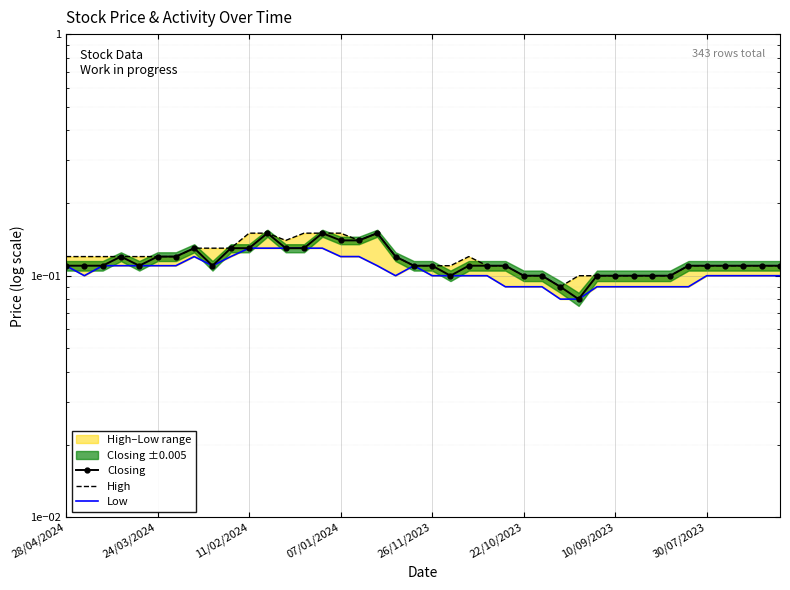

Which series has the largest range (max minus min)?

Closing